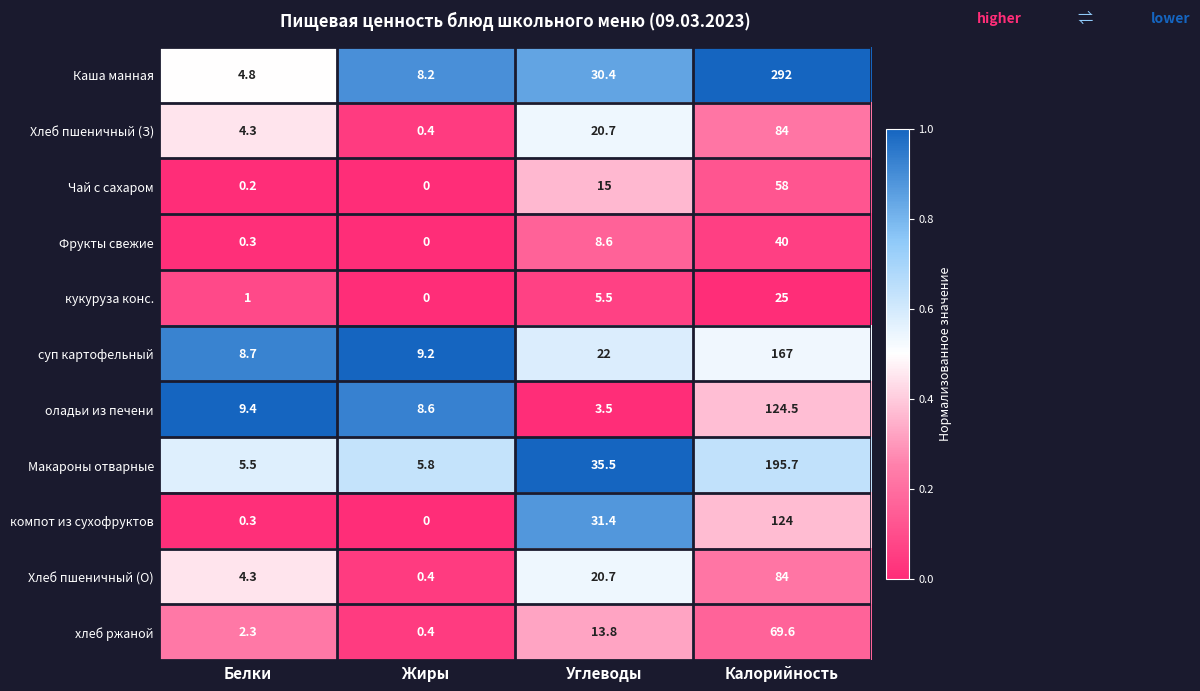

The value of Макароны отварные at Углеводы is 35.5. True or false?

True